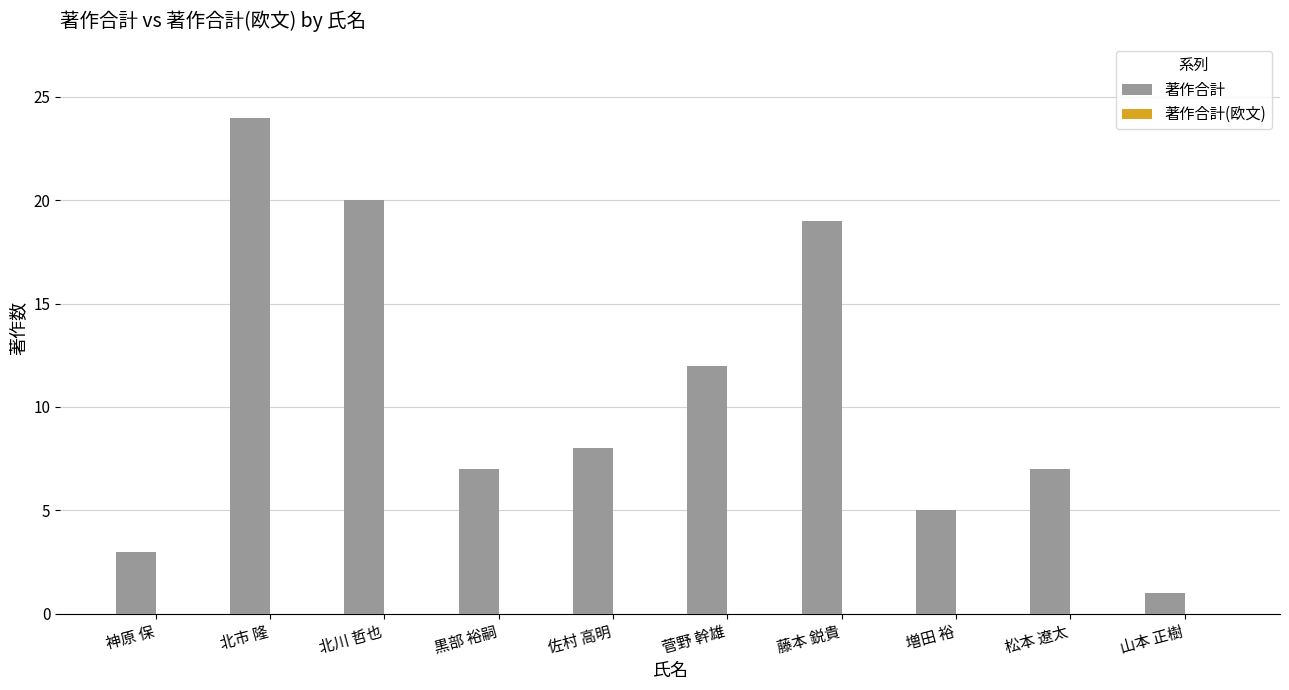

Reading left to right, extract all data points from this chart.

神原 保=3	北市 隆=24	北川 哲也=20	黒部 裕嗣=7	佐村 高明=8	菅野 幹雄=12	藤本 鋭貴=19	増田 裕=5	松本 遼太=7	山本 正樹=1